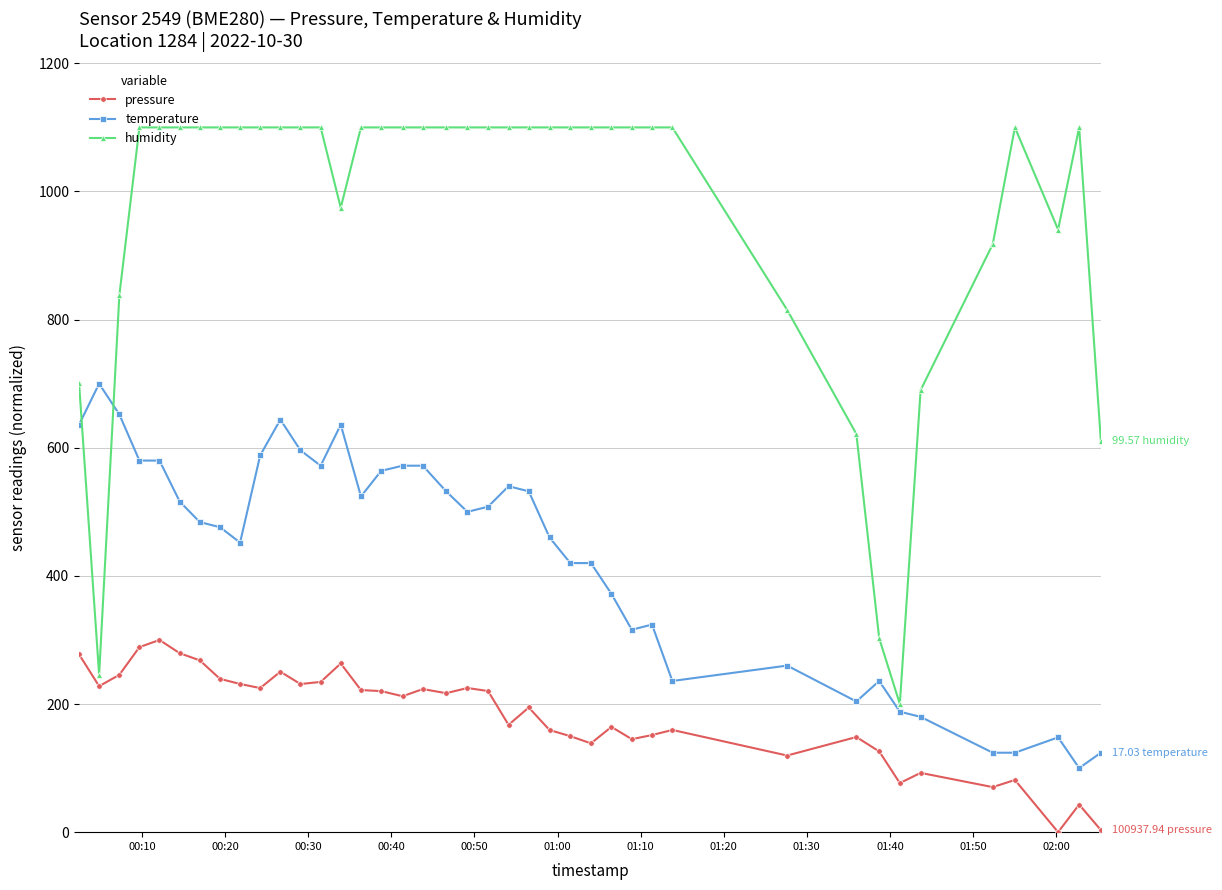

Which series has the largest total across all categories?

humidity